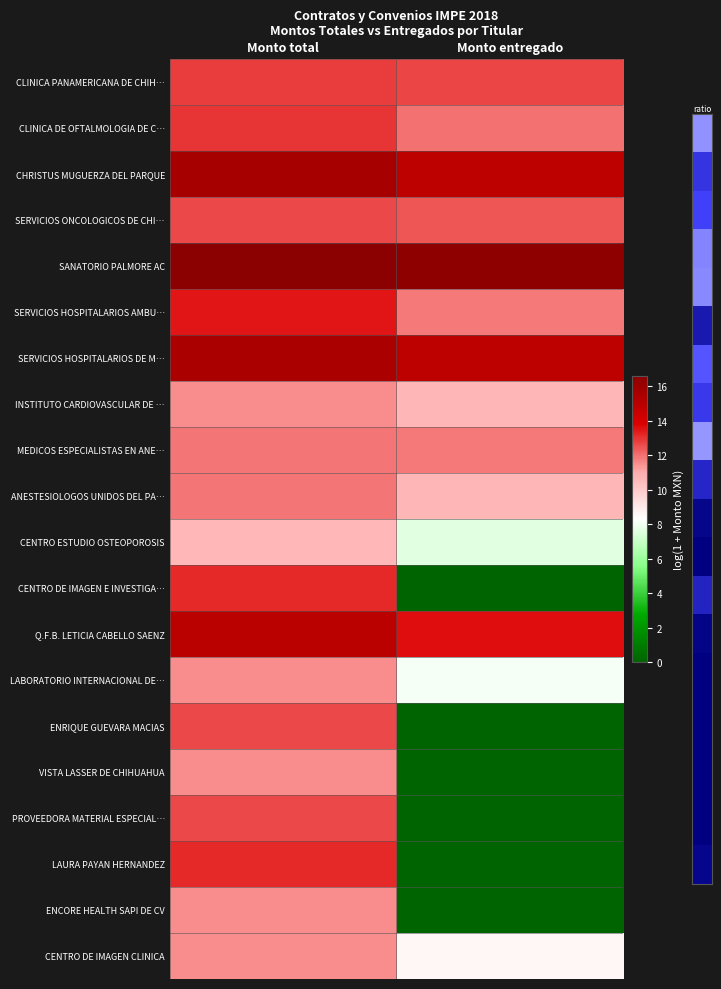

At which category is the sum across all series the highest?

Monto total